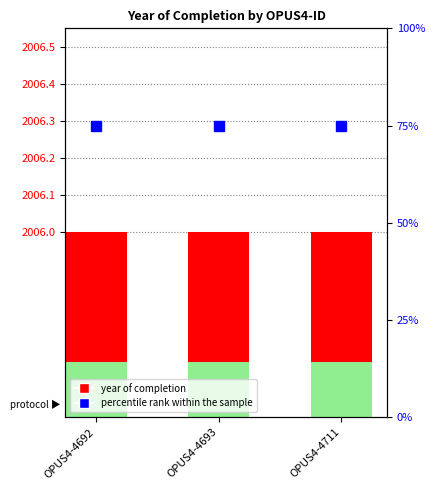

How many bars are there in each group?

2